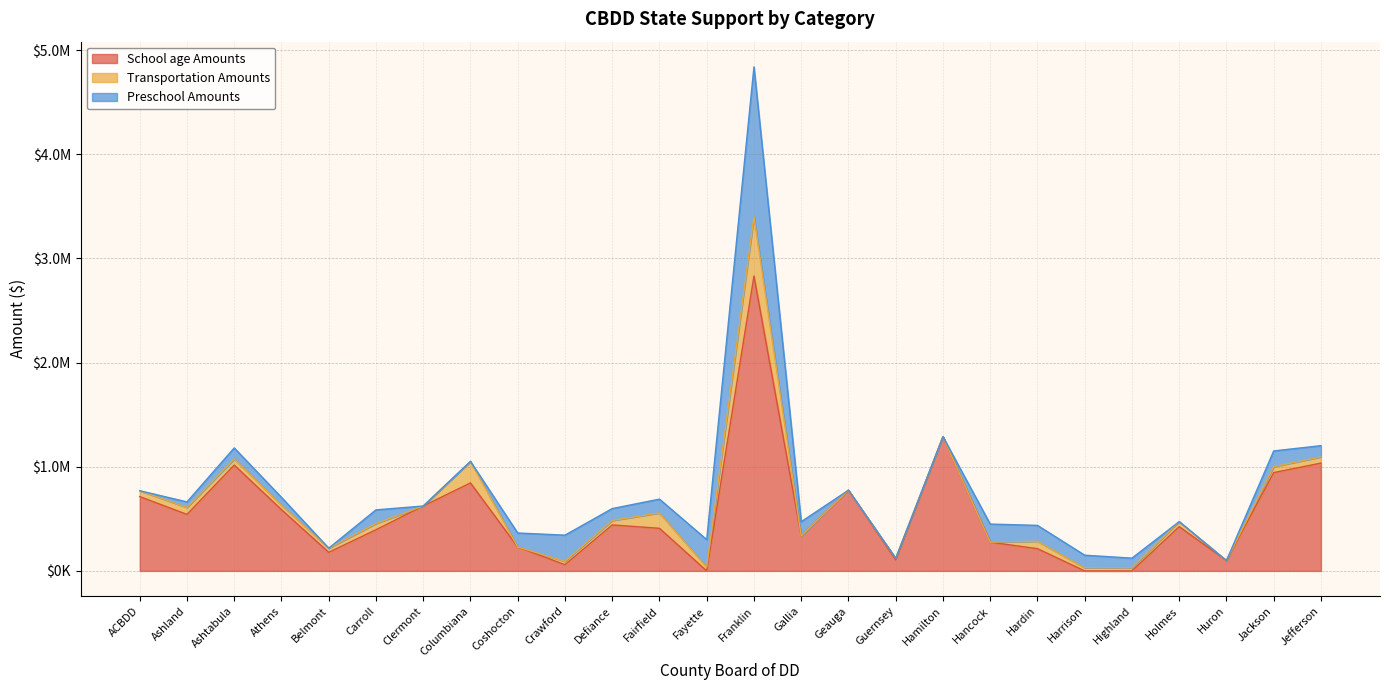

What is the maximum value shown in the chart?

2831555.5